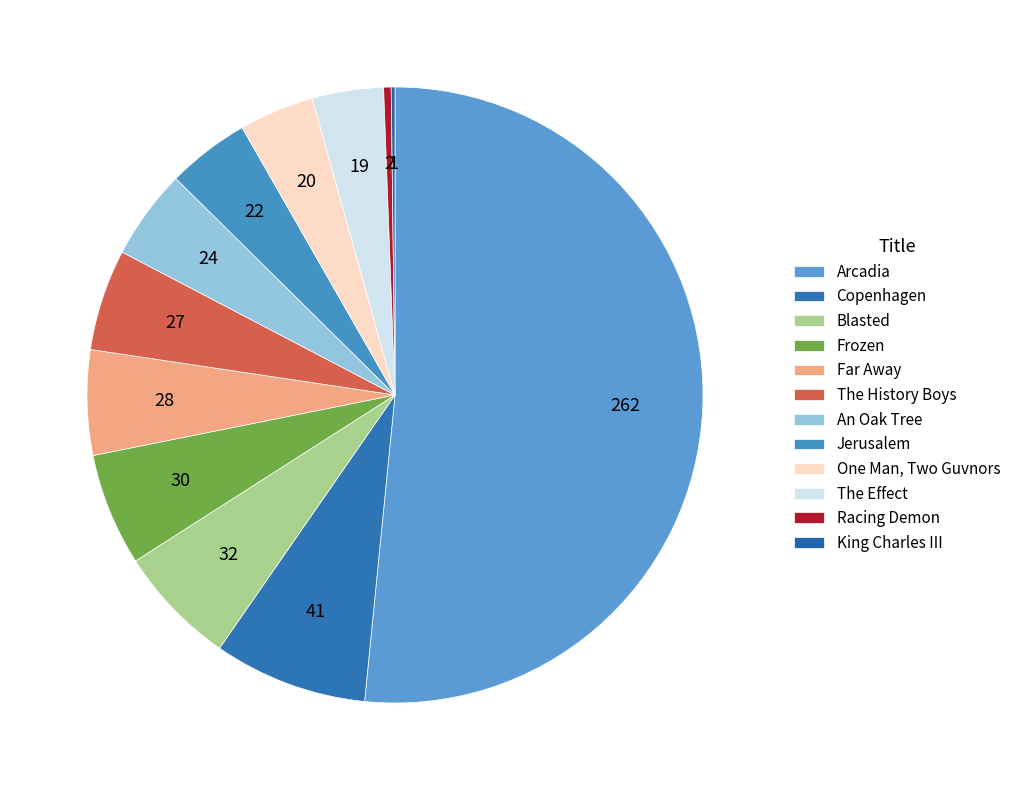

To the nearest percent, what is the difference between the largest and smallest slice percentages?

51%